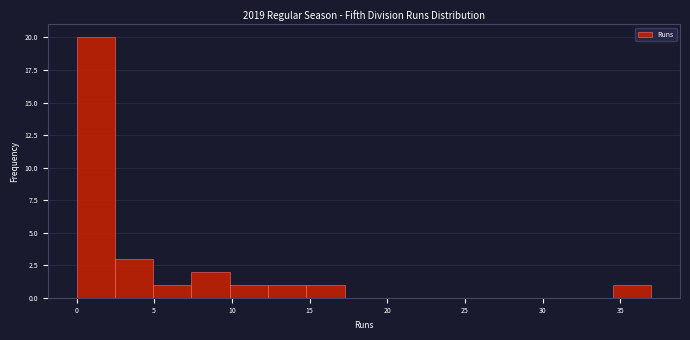

Reading left to right, transcribe this chart: for each bar, give the range it covers on the x-axis and its height. Neither the bar edges nor the heights are printed on the chart, so give them approximately, as read against the axes.

0.0 to 2.5: 20
2.5 to 5.0: 3
5.0 to 7.5: 1
7.5 to 10.0: 2
10.0 to 12.5: 1
12.5 to 15.0: 1
15.0 to 17.5: 1
17.5 to 19.5: 0
19.5 to 22.0: 0
22.0 to 24.5: 0
24.5 to 27.0: 0
27.0 to 29.5: 0
29.5 to 32.0: 0
32.0 to 34.5: 0
34.5 to 37.0: 1